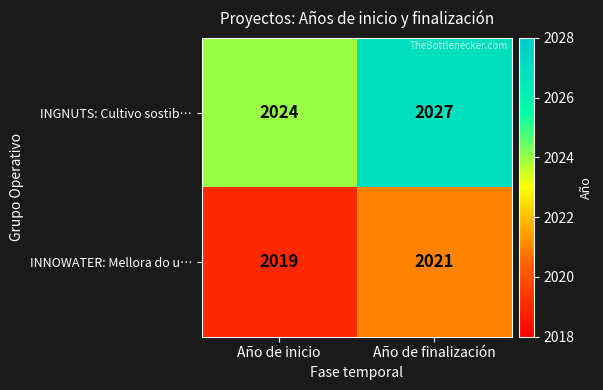

Which series has the largest total across all categories?

INGNUTS: Cultivo sostib…